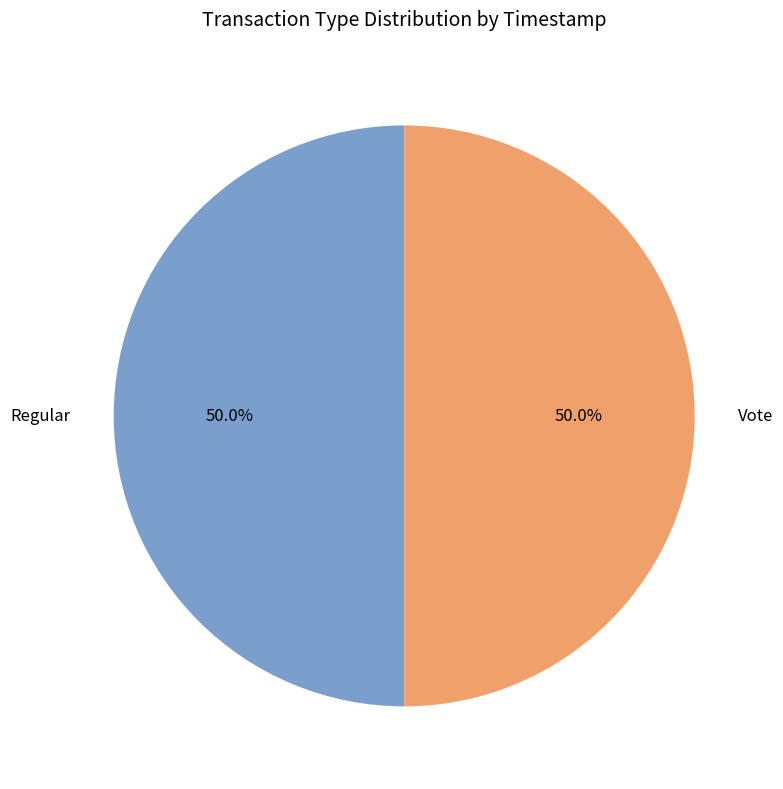

What percentage is NOT represented by Regular?

50.0%